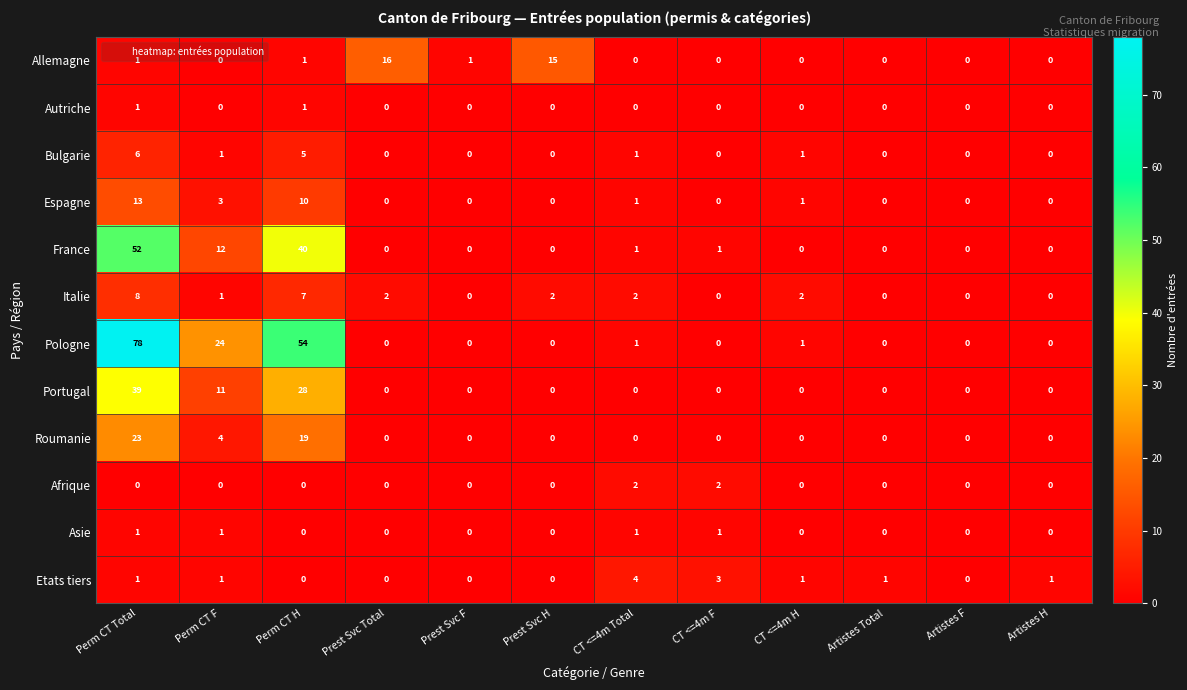

What is the maximum value shown in the chart?

78